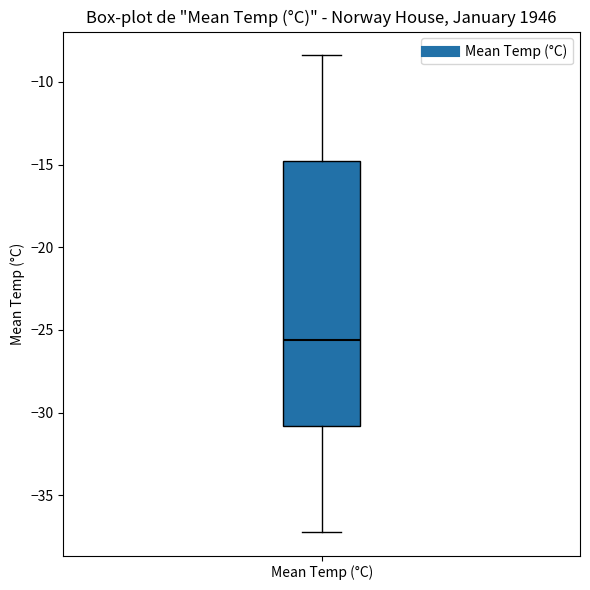

Transcribe this box plot: give where the median line is, the range the box spans, and where the two whiskers end, as read against the y-axis. The values are not printed on the chart, so give them approximately, as read against the axis.

median -25.5, box -31.0 to -15.0, whiskers -37.0 to -8.5